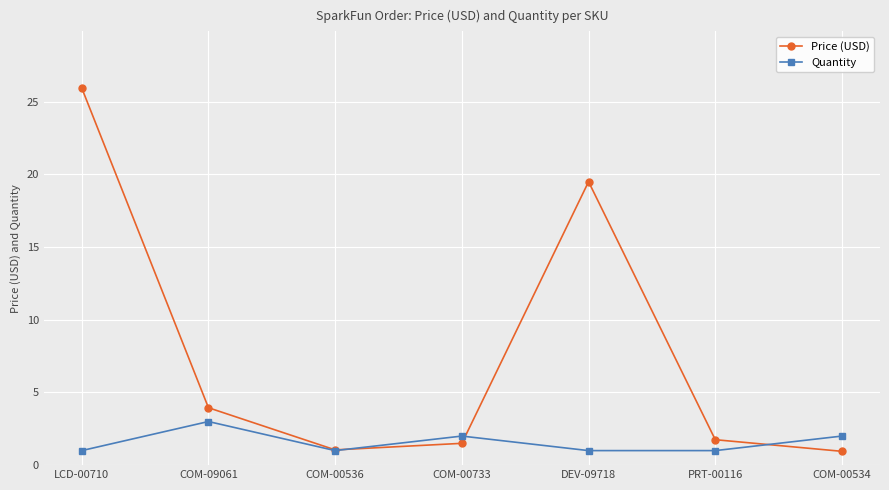

In Price (USD), how many points are lower than both neighbors (excluding endpoints)?

1